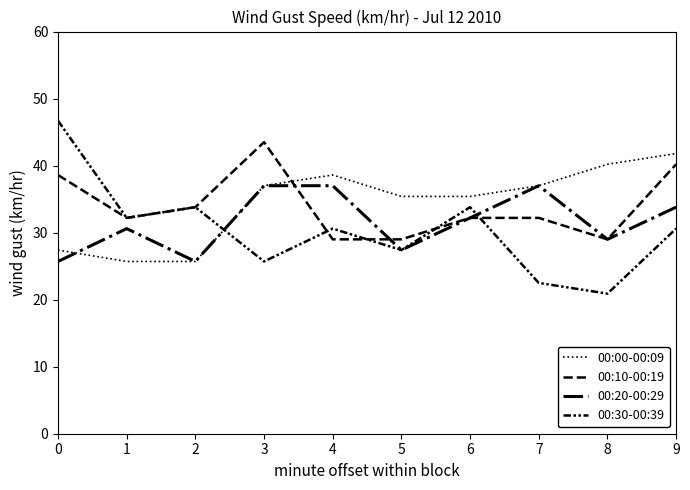

Is this an area chart (filled region under the line)?

No